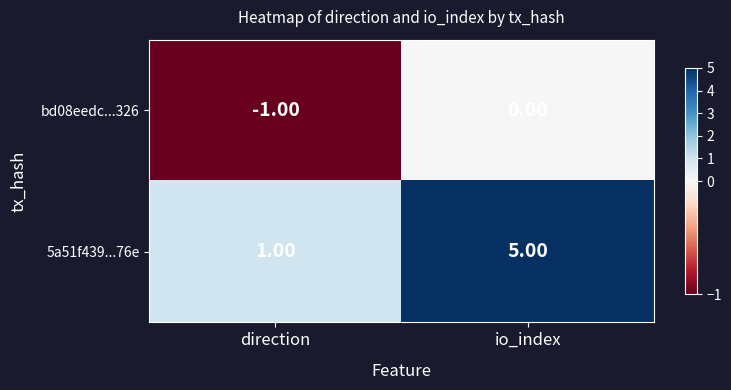

List the series in order of their peak value, highest first.

5a51f439...76e, bd08eedc...326